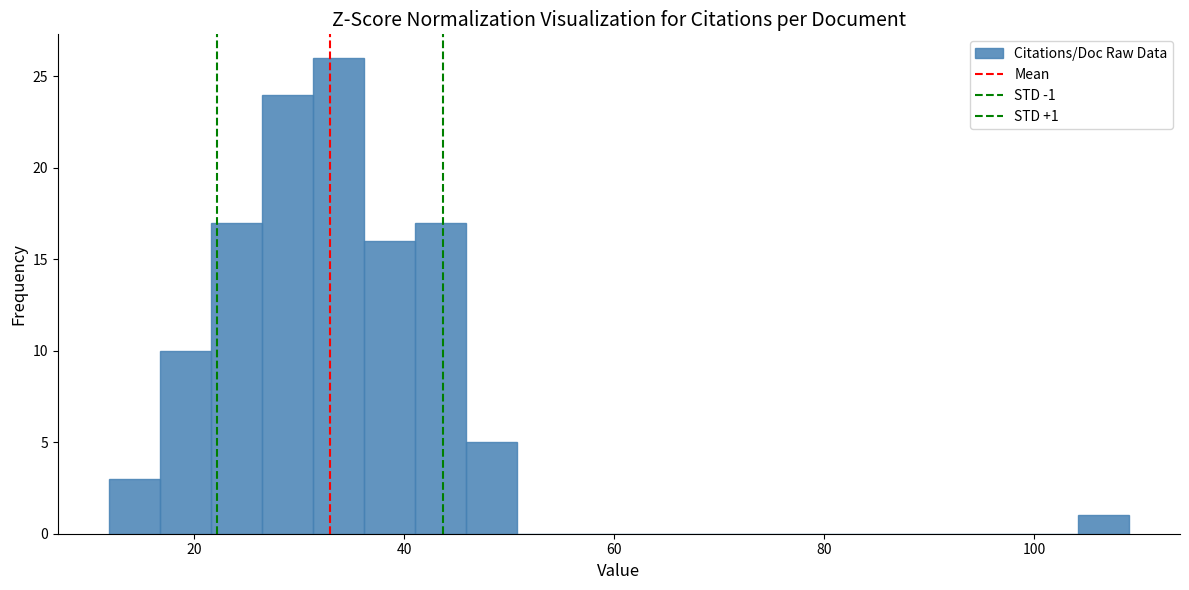

Around what value on the x-axis is the tallest bar? Give the approximate position of its centre, as read against the axis.

34